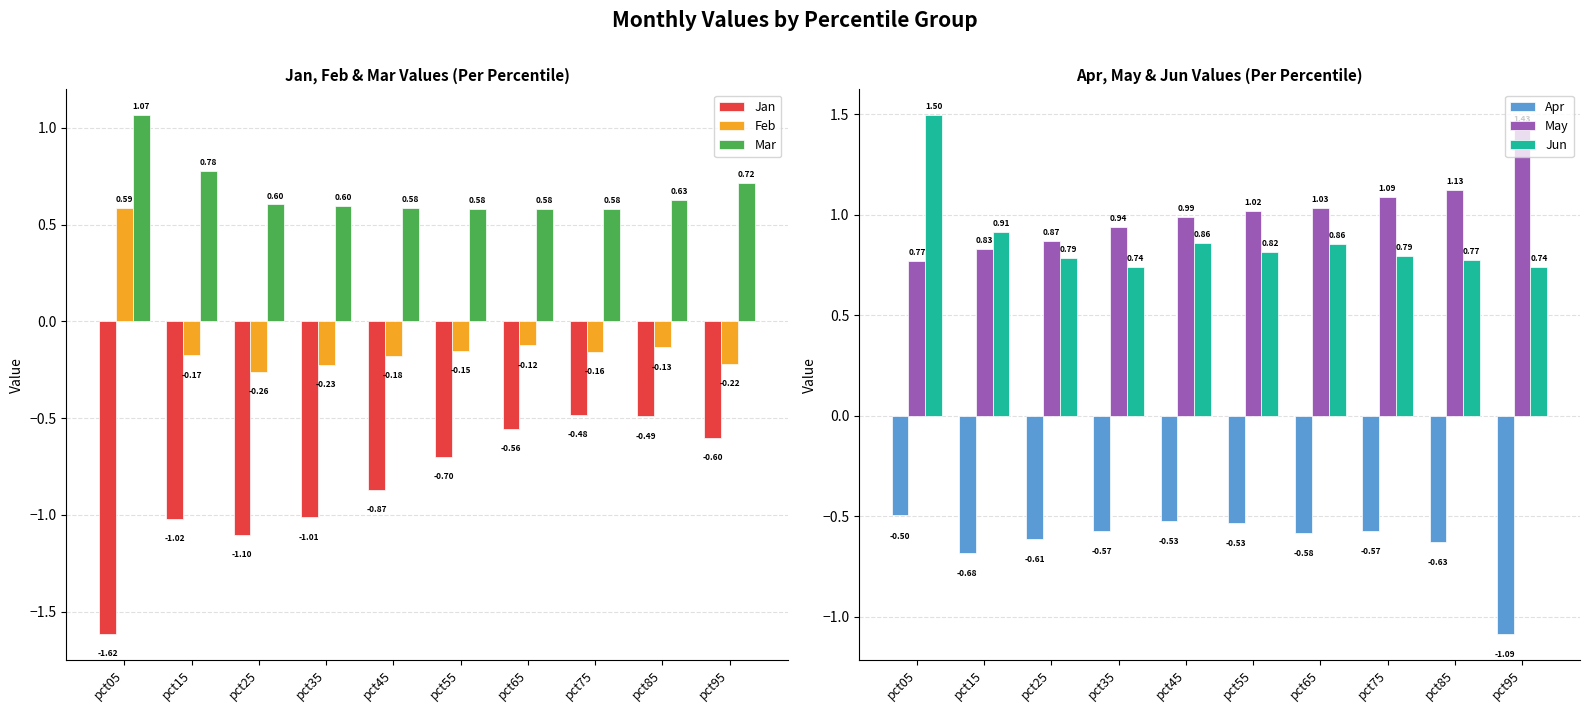

What is the difference between the maximum and minimum values in the Apr series?

0.6